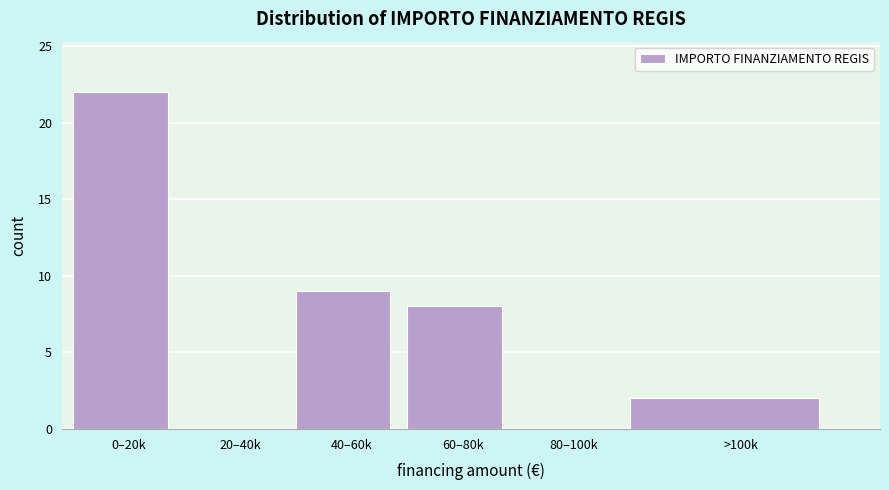

Reading right to left, transcribe all the data shown in this chart.

>100k=2	80–100k=0	60–80k=8	40–60k=9	20–40k=0	0–20k=22